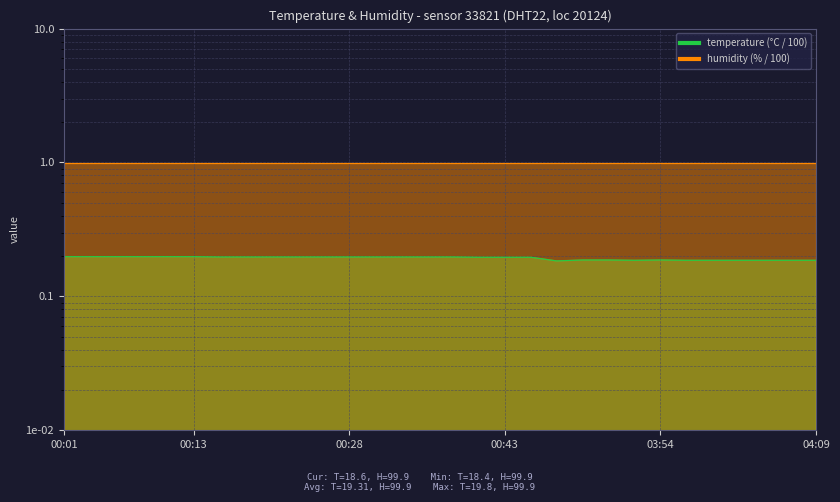

Does the chart display data point markers on the line(s)?

No